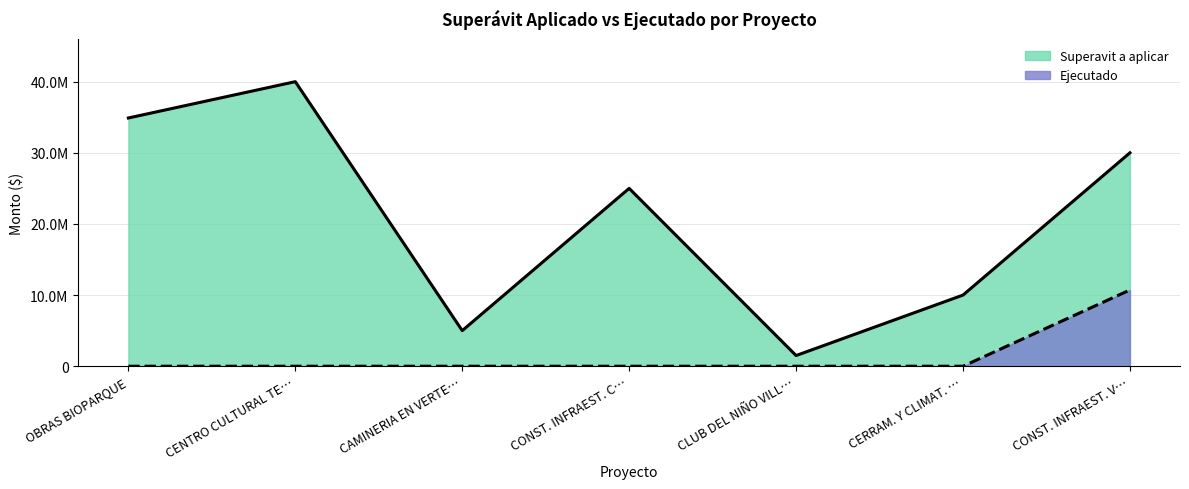

True or false: Ejecutado has more than 0 points higher than both neighbors.

False